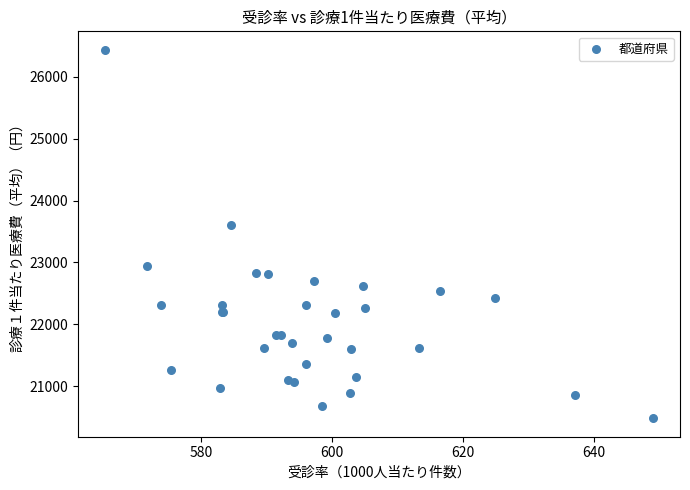

What Y value in the scatter plot is closest to 23459?

23603.6